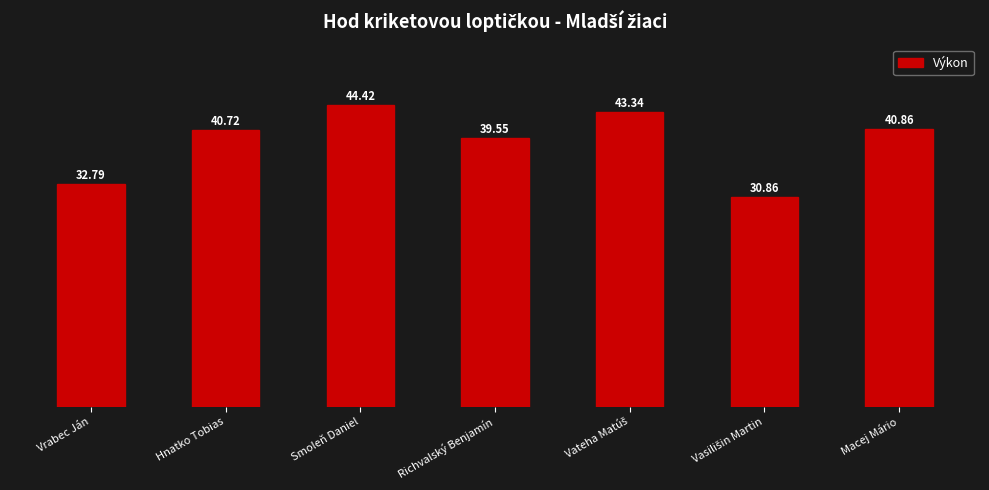

What is the change in value from Hnatko Tobias to Macej Mário?

+0.1